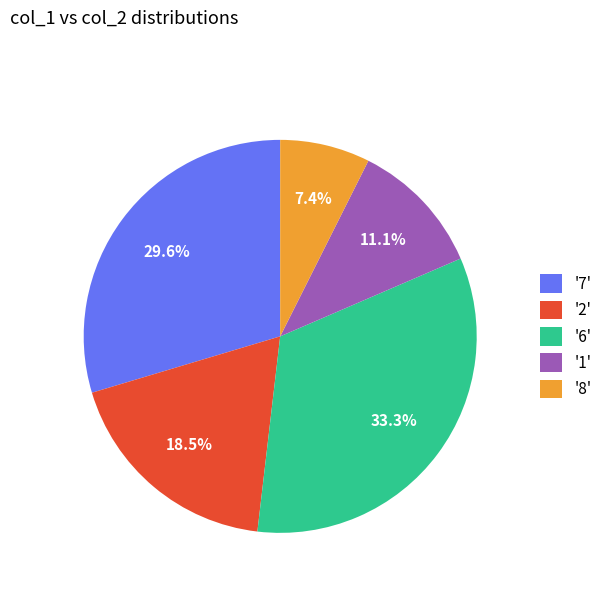

What is the ratio of the value at '6' to the value at '2'?

1.8